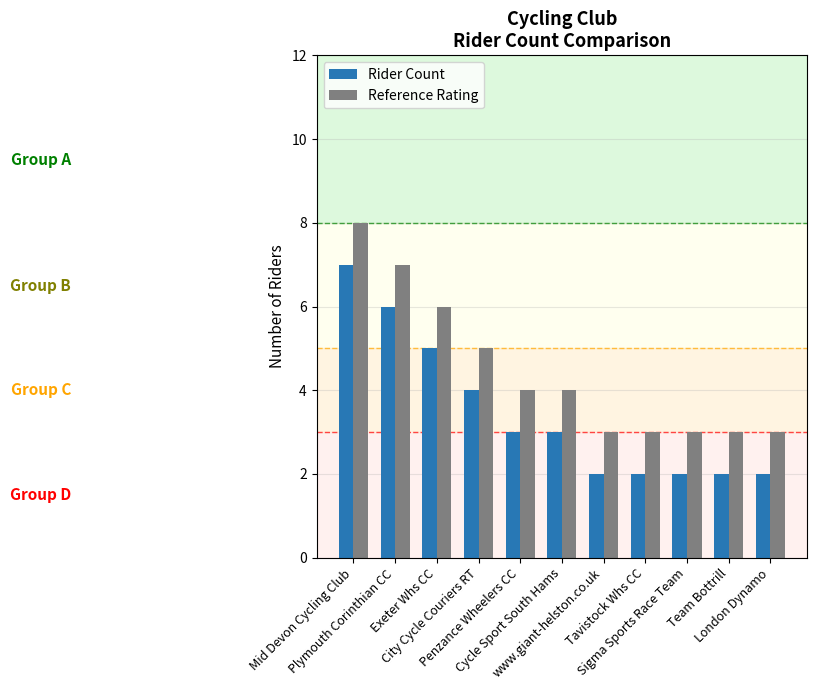

Is the value of Reference Rating at Plymouth Corinthian CC greater than the value of Rider Count at Tavistock Whs CC?

Yes